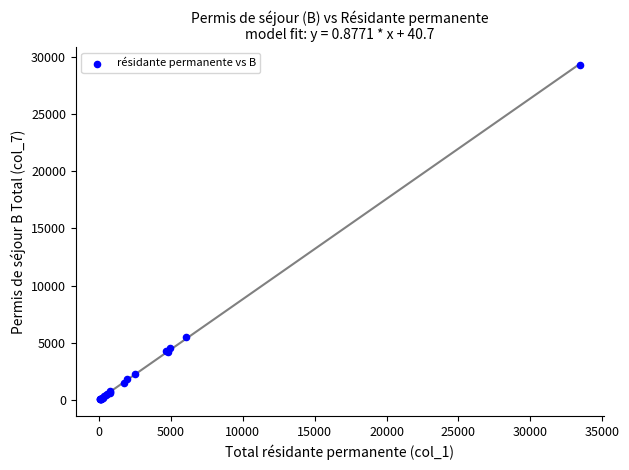

What Y value in the scatter plot is closest to 14677?

5543